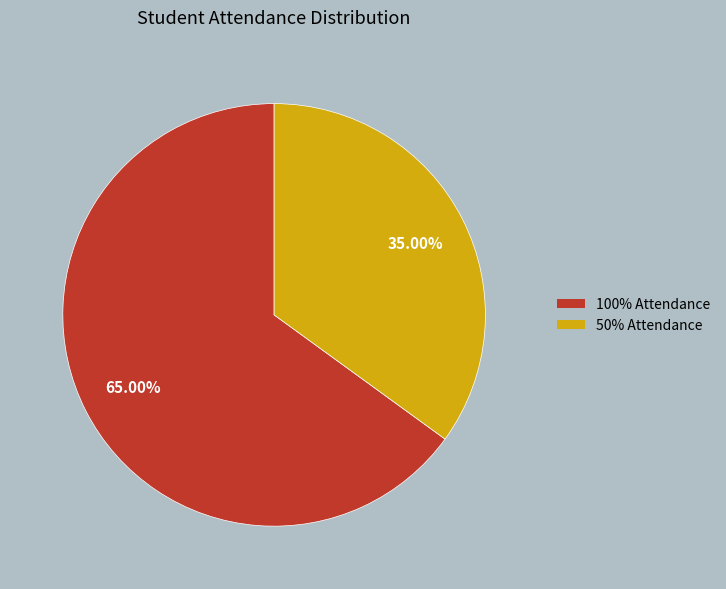

Does 50% Attendance represent more than half of the total?

No